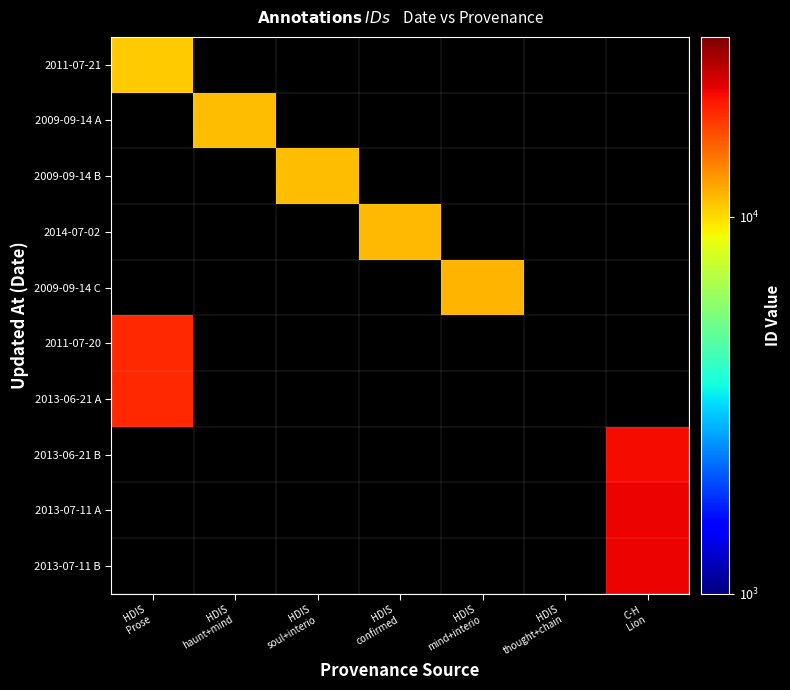

The 2009-09-14 A series shows 11159.0 at HDIS haunt+mind. True or false?

True